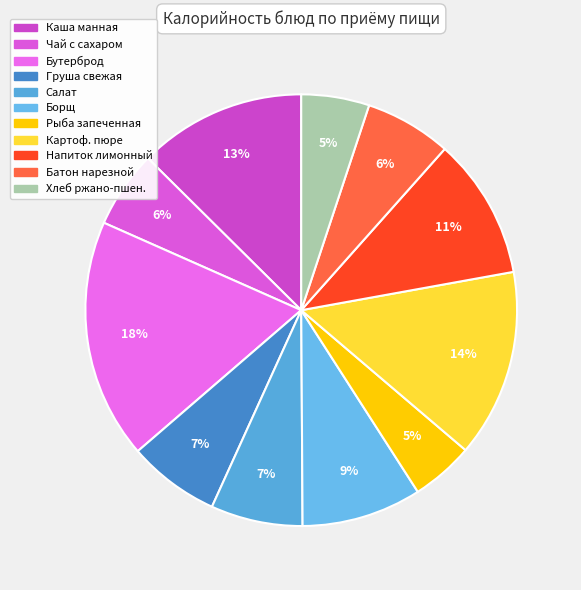

Count the number of slices in the pie.

11